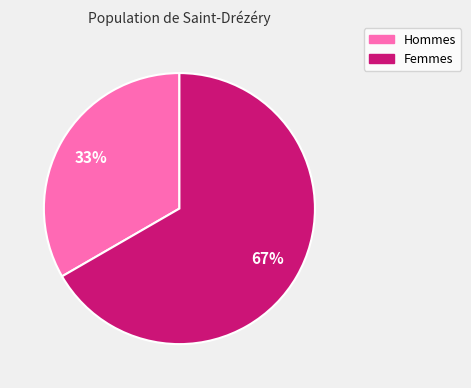

Is there a majority slice in this chart?

Yes